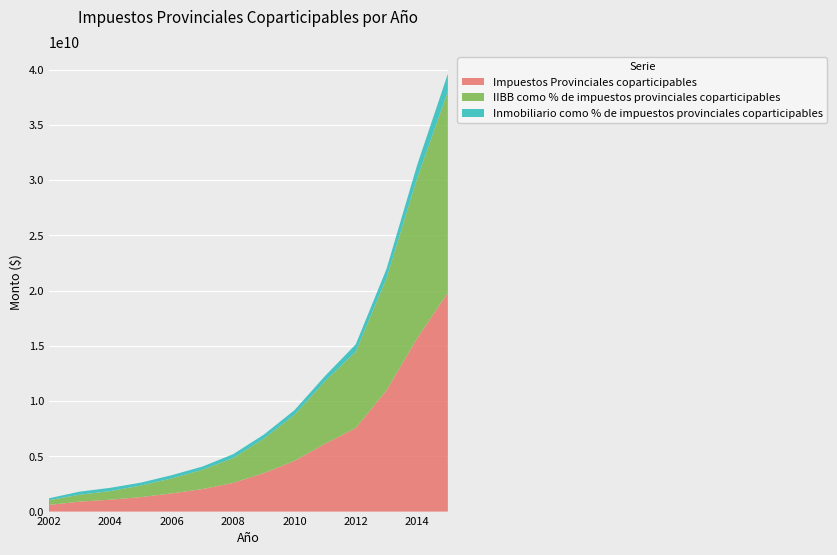

Reading left to right, what are all the values shown in this chart?

Impuestos Provinciales coparticipables: 602113701	902576033	1076190565	1311635644	1647993947	2036676825	2597160145	3480570124	4589212089	6142716963	7574966540	10982505600	15692912520	19819786306
IIBB como % de impuestos provinciales coparticipables: 430044442	623955270	780106273	1048153663	1359178813	1747138980	2245879016	3119654297	4172875639	5676729222	6909168082	10141156834	14503443152	18224672856
Inmobiliario como % de impuestos provinciales coparticipables: 172069259	278620763	296084292	263481981	288815134	289537845	351281129	360915827	416336450	465987741	665798458	841348766	1189469368	1595113450